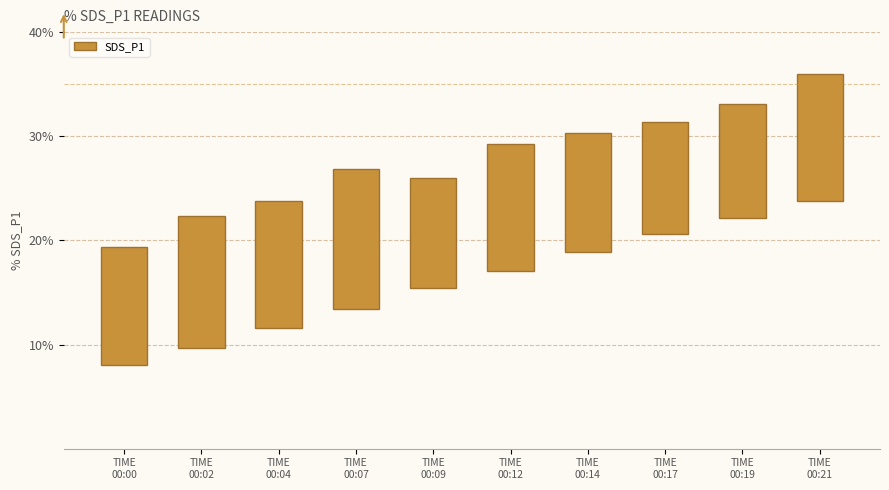

Reading left to right, transcribe all the data shown in this chart.

TIME
00:00=11.4	TIME
00:02=12.7	TIME
00:04=12.2	TIME
00:07=13.5	TIME
00:09=10.5	TIME
00:12=12.2	TIME
00:14=11.4	TIME
00:17=10.8	TIME
00:19=10.9	TIME
00:21=12.2